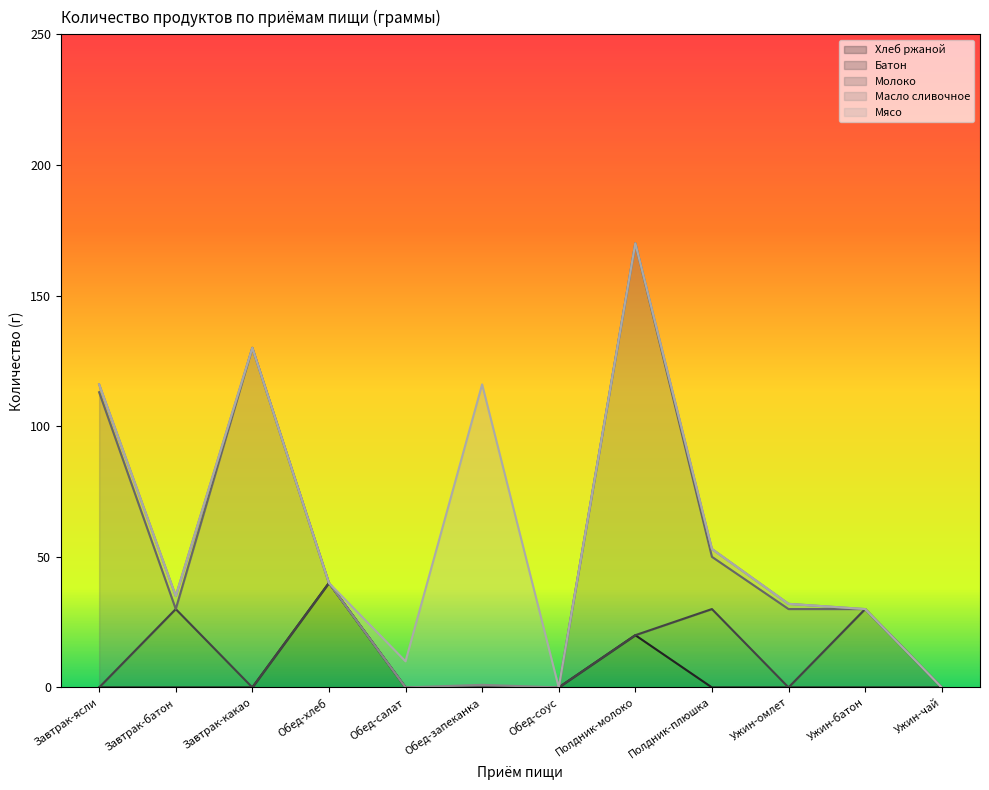

True or false: Молоко has more than 1 points higher than both neighbors.

True